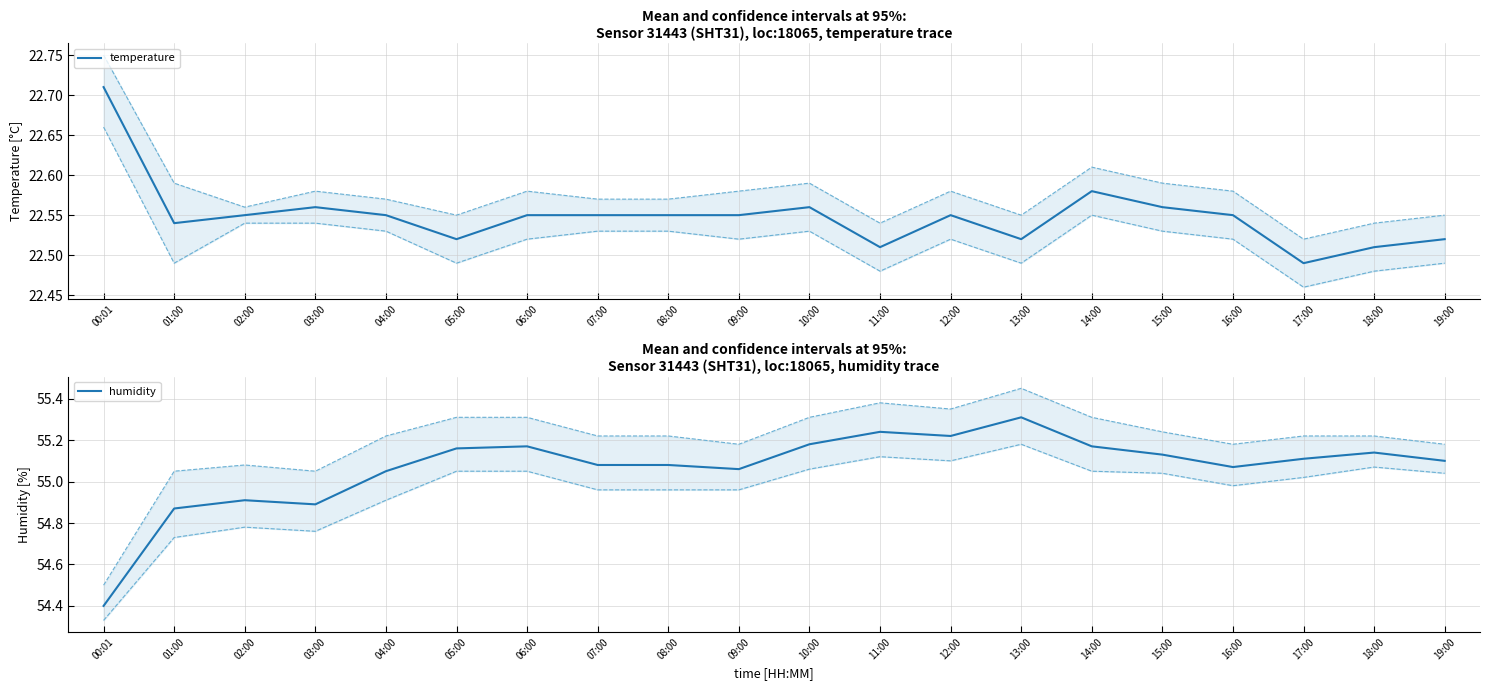

What is the total value across all series at 03:00?

77.5